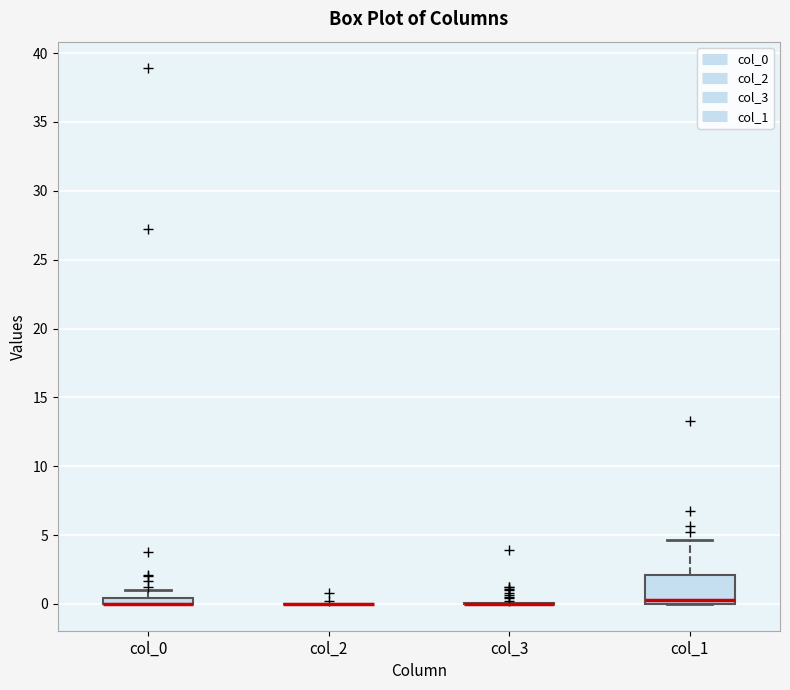

Comparing the boxes themselves (not the whiskers), which one is the tallest?

col_1